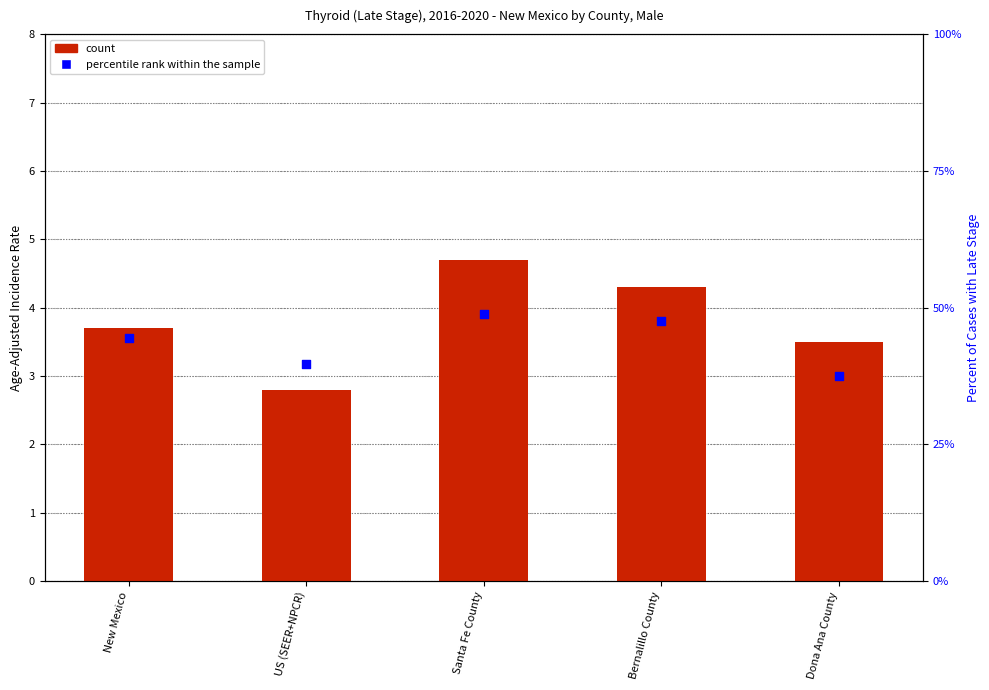

At which category is the sum across all series the highest?

Santa Fe County